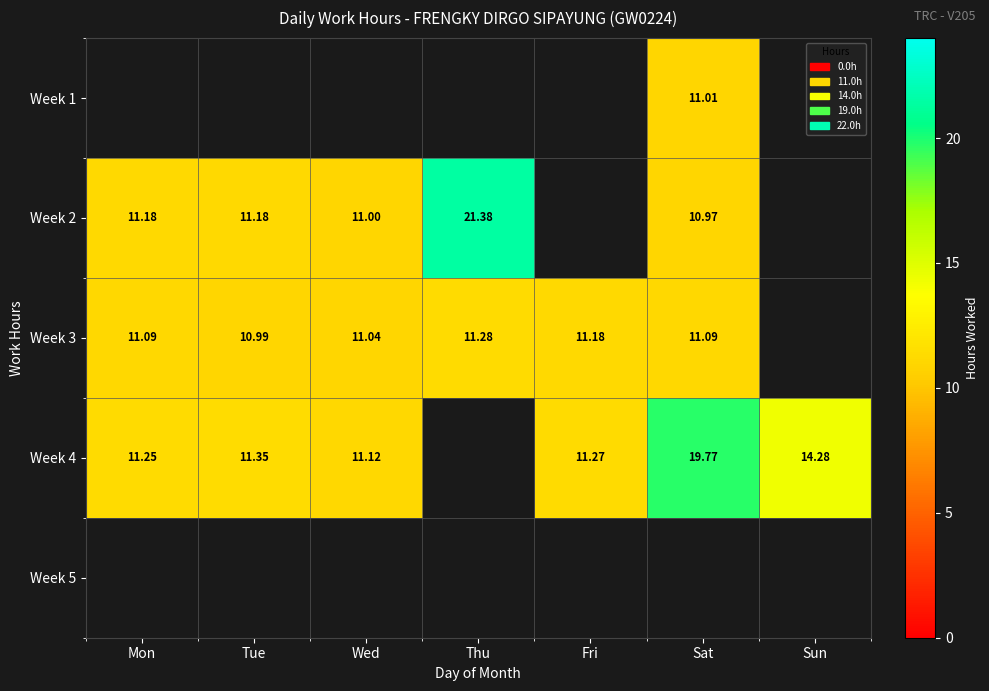

Is it true that Week 1 equals 11.0 at Sat?

True